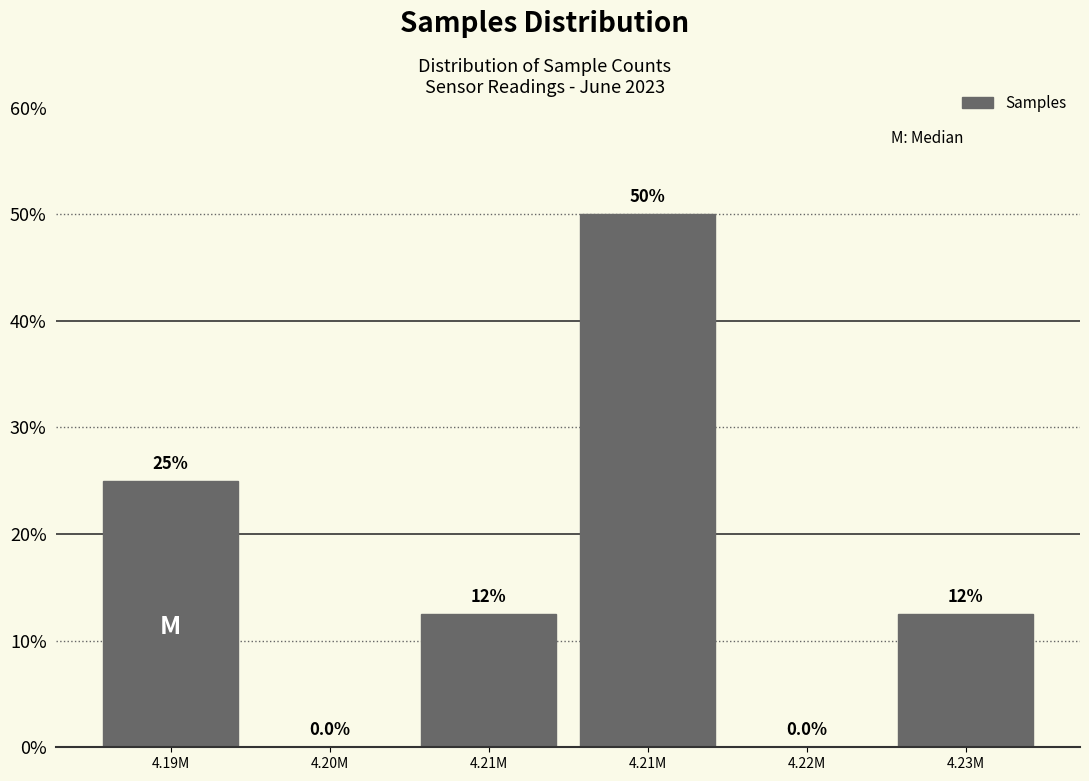

How many values are above zero?

4